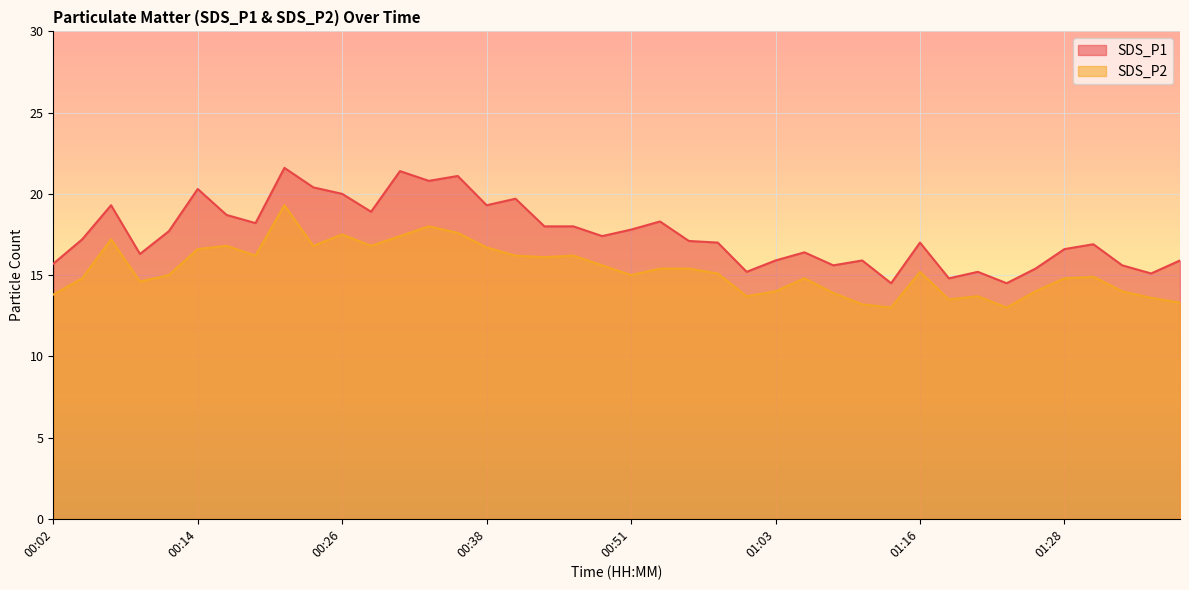

What is the value of the SDS_P2 point at the 31st from the left?

15.2